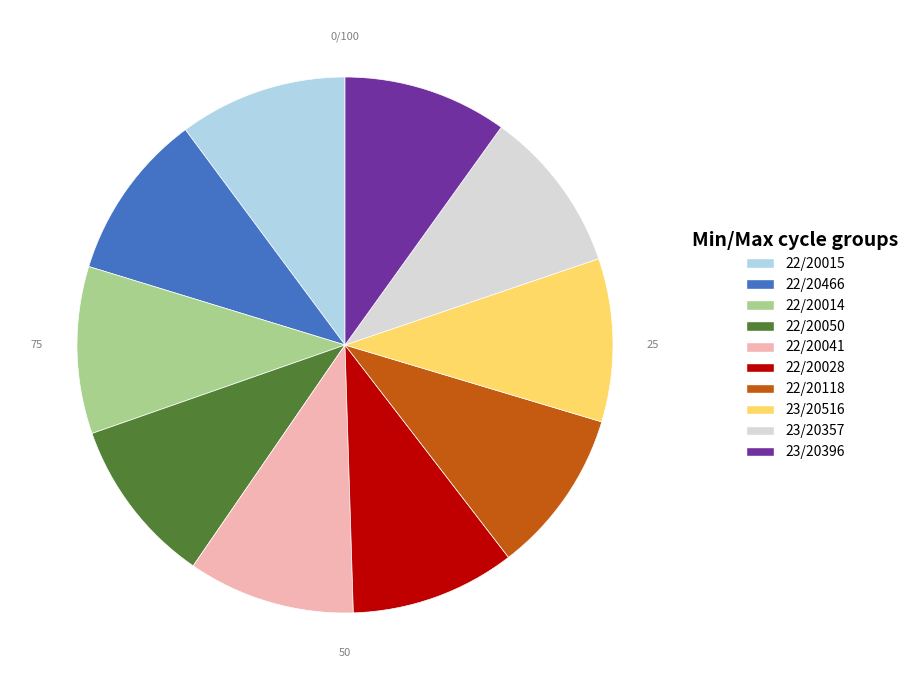

Is there any slice that represents more than half of the pie?

No